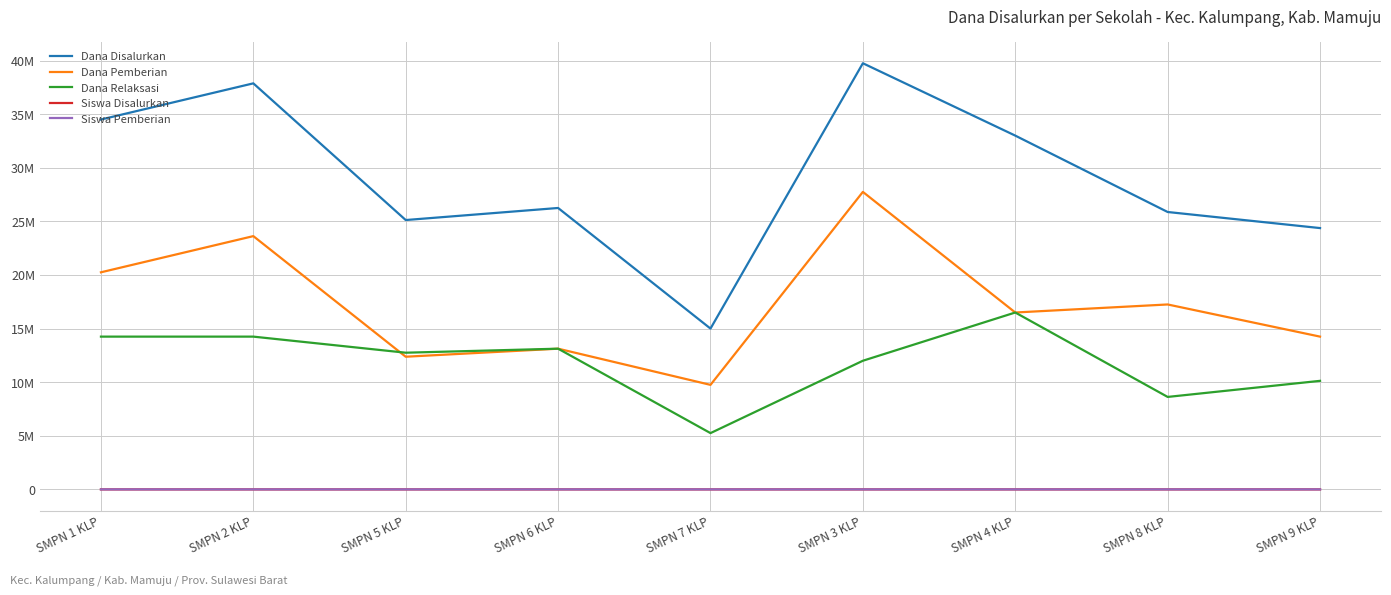

Does the chart display data point markers on the line(s)?

No